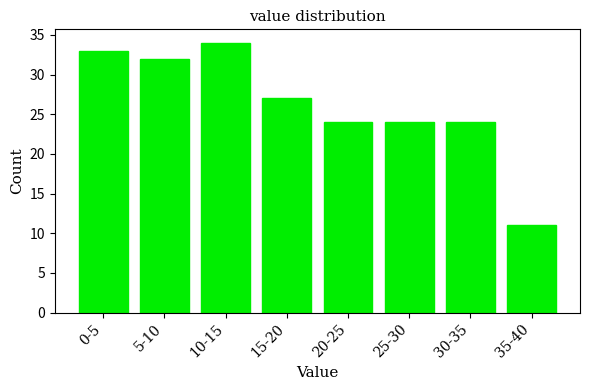

Reading left to right, transcribe all the data shown in this chart.

0-5=33	5-10=32	10-15=34	15-20=27	20-25=24	25-30=24	30-35=24	35-40=11